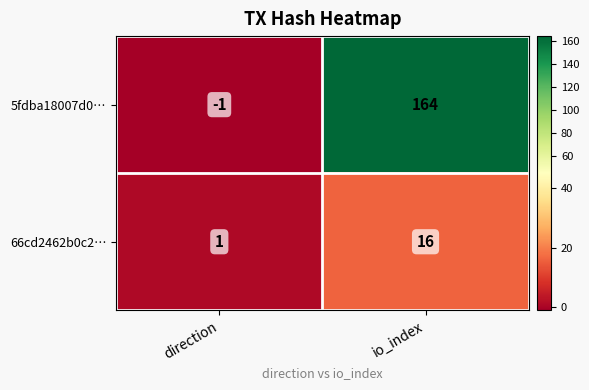

At how many categories does at least one series exceed 20?

1